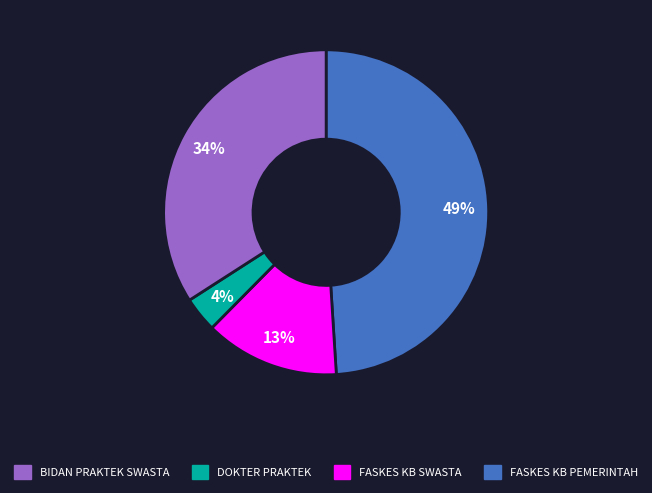

Count the number of slices in the pie.

4